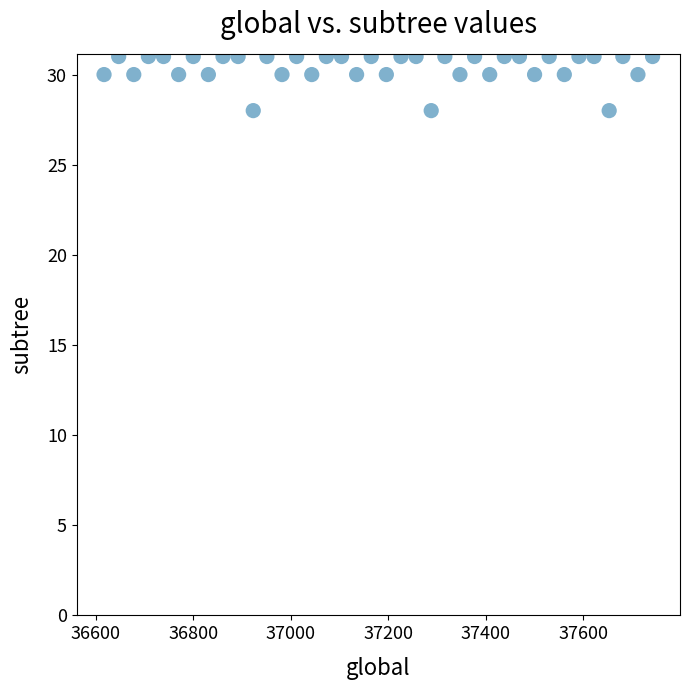

What is the range of Y values (max minus min)?

3